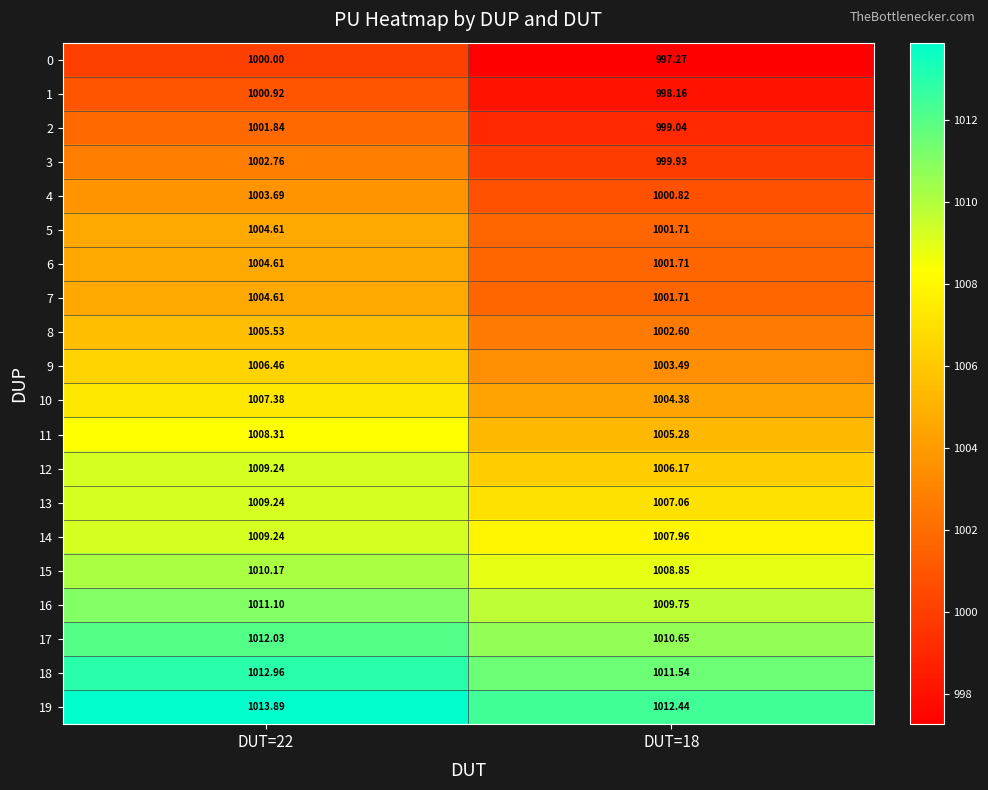

Is the value of 2 at DUT=22 greater than the value of 11 at DUT=18?

No